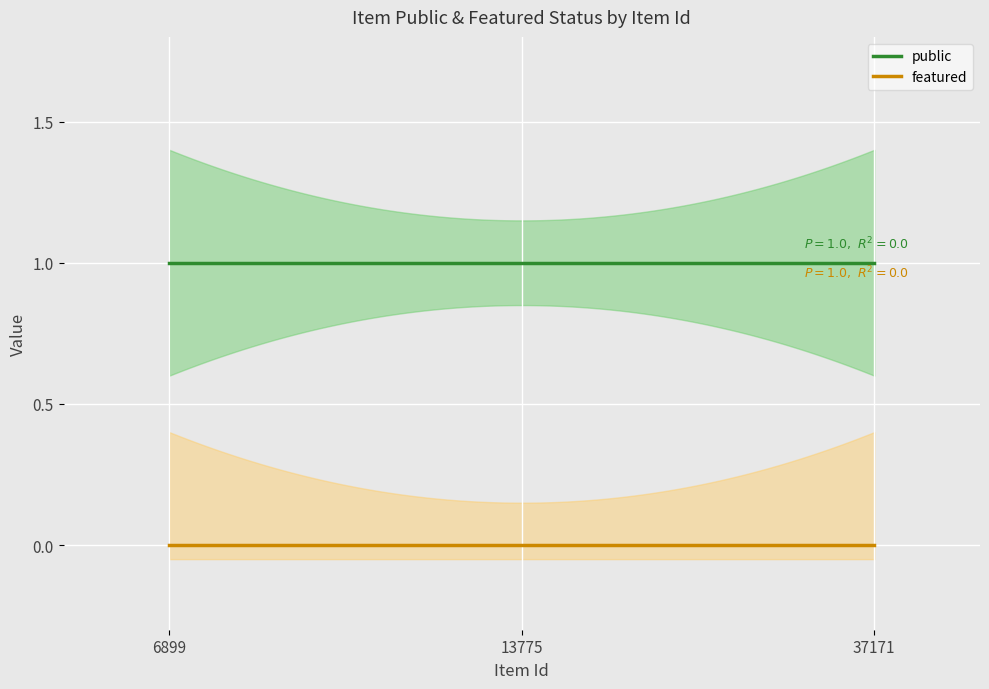

What is the total value across all series at 13775?

1